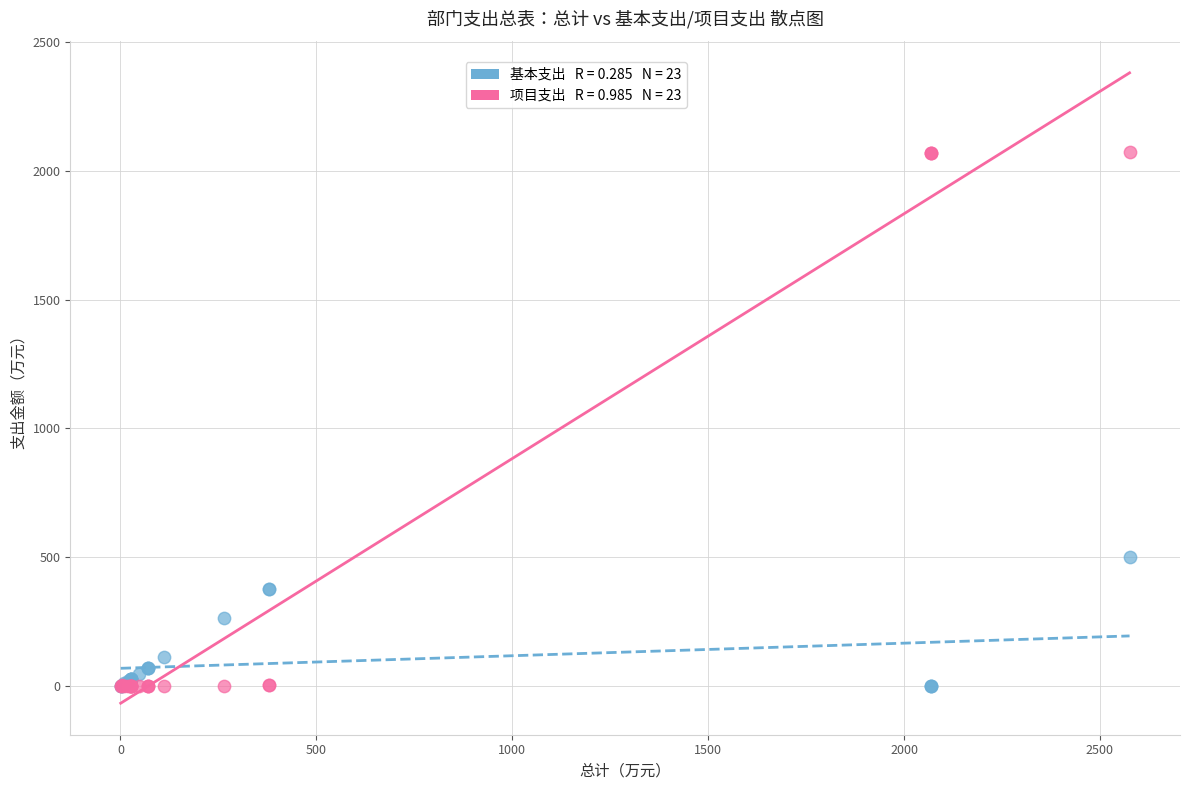

Across all series, what Y value is closest to 1037?

500.8